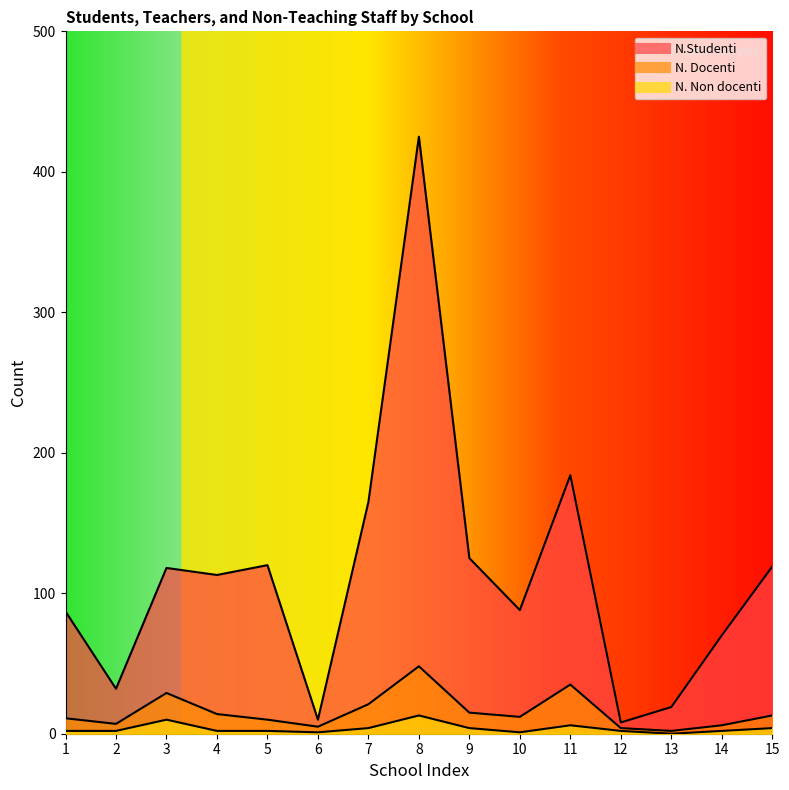

Is it true that N.Studenti equals 165 at 7?

True